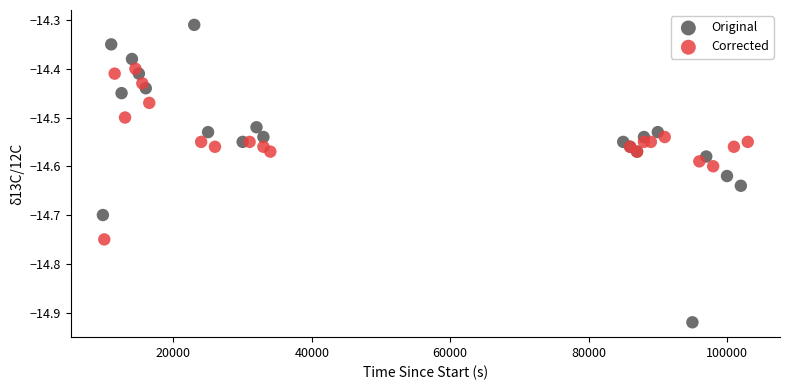

Which series has the widest spread of Y values?

Original